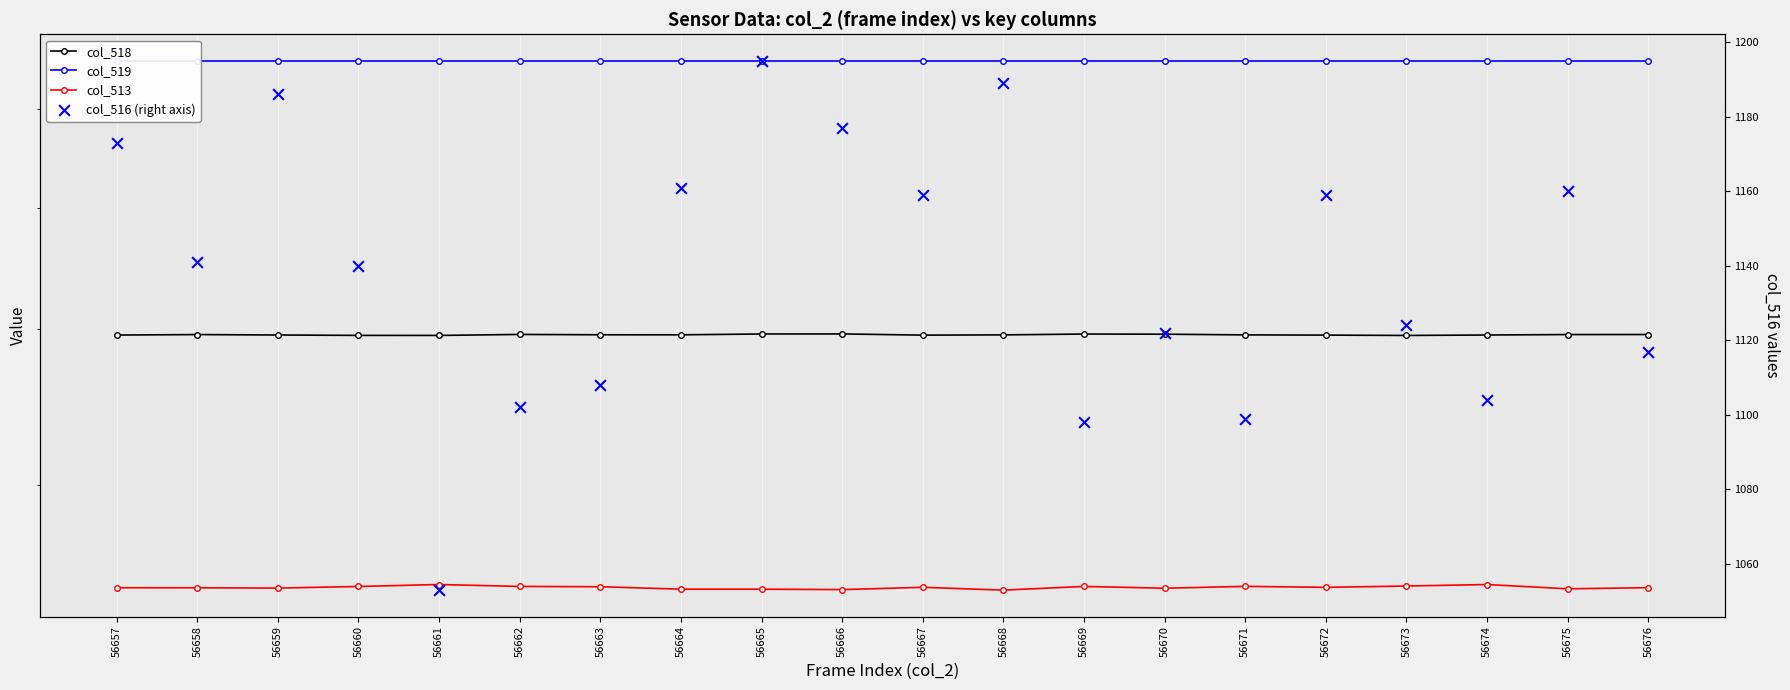

Which series has the widest spread of Y values?

col_513